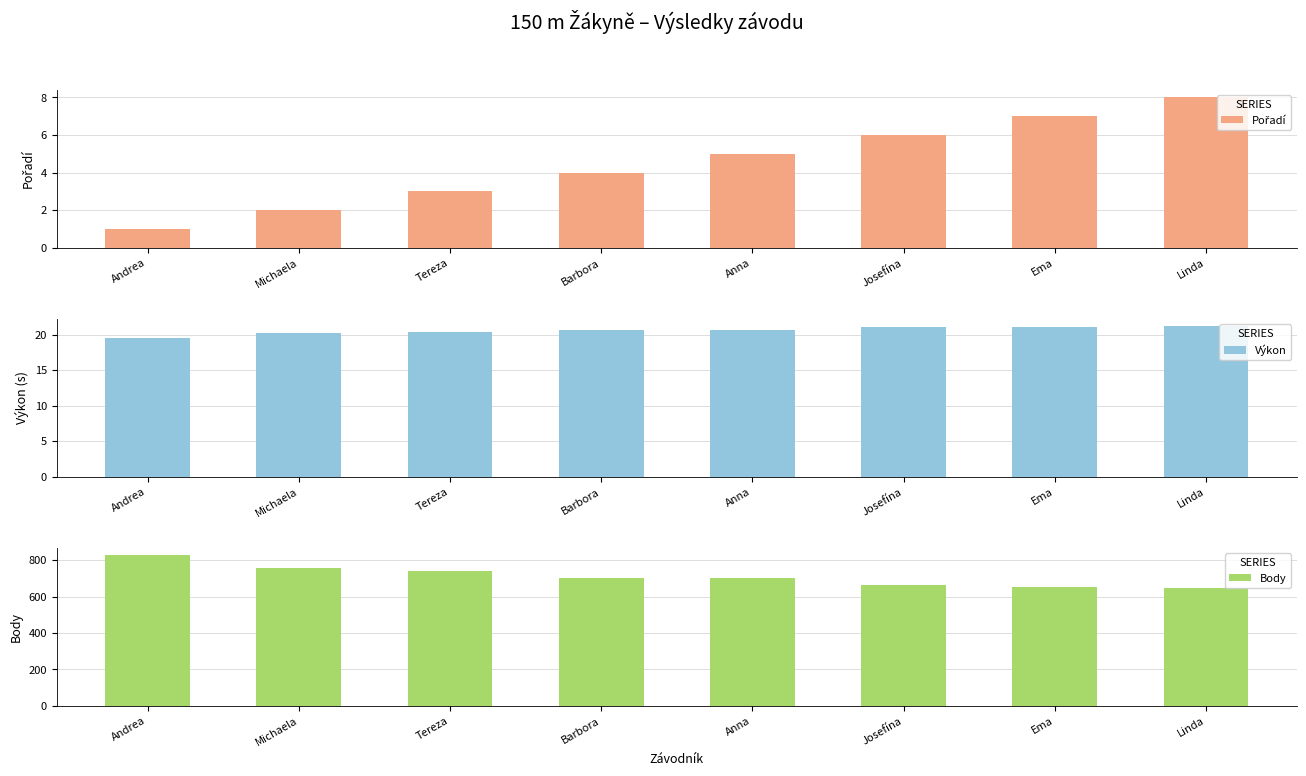

Rank the series by their maximum value, from highest to lowest.

Body, Výkon, Pořadí